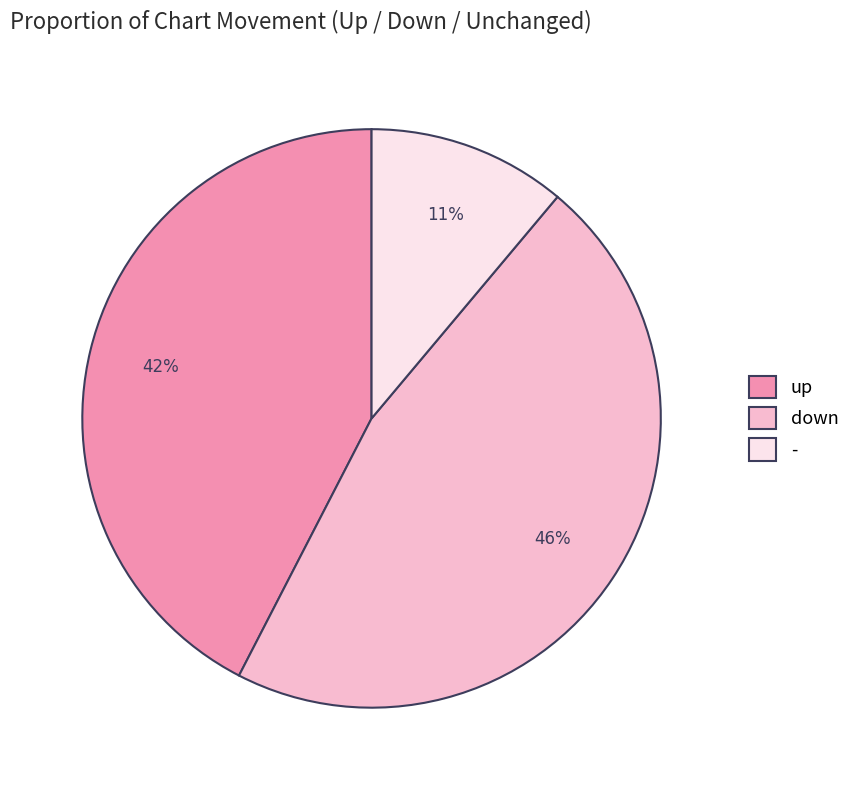

Which has a higher value, - or down?

down